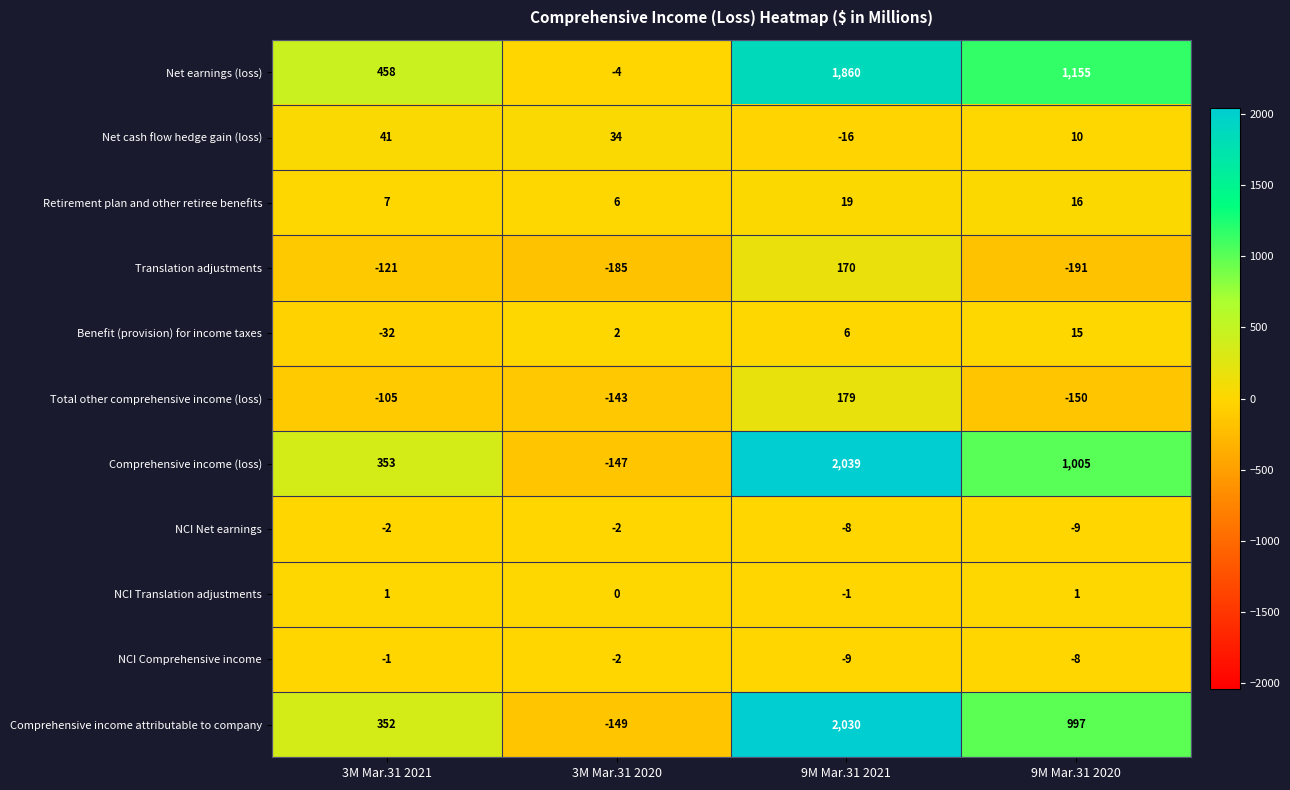

What is the total value across all series at 9M Mar.31 2021?

6269